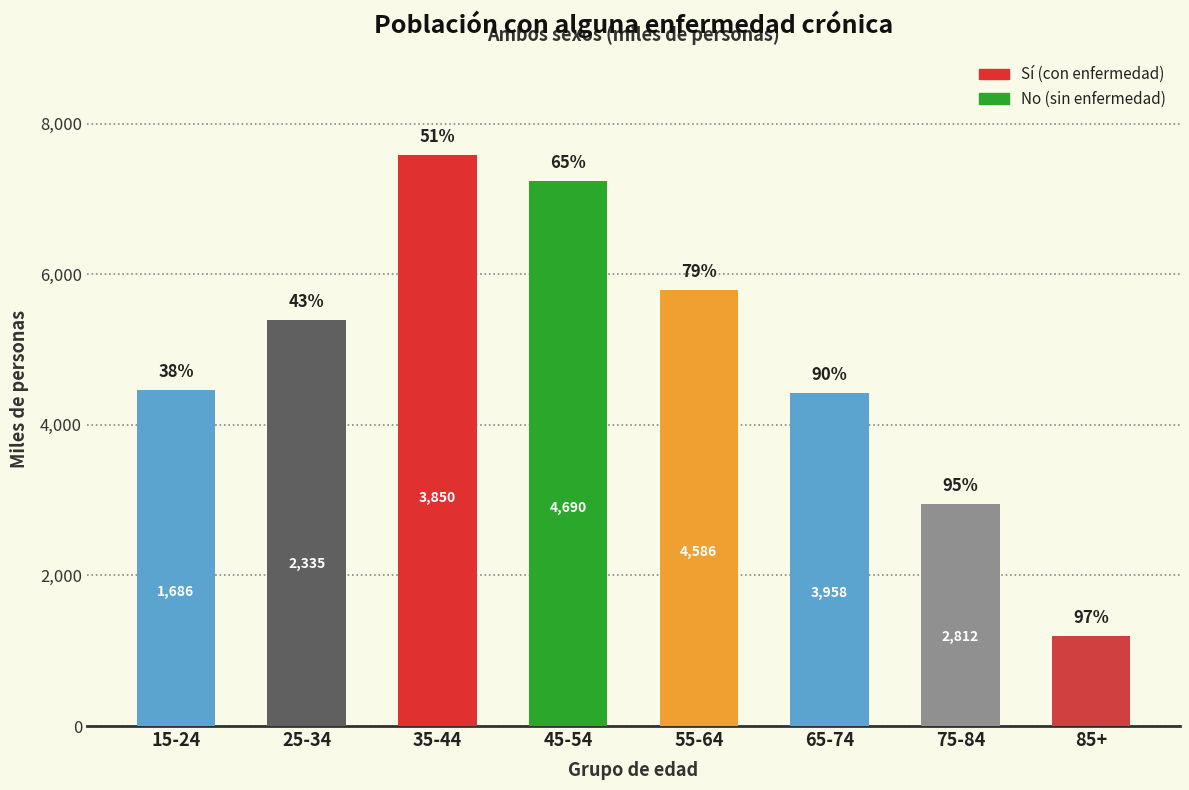

Which label corresponds to the smallest value in the chart?

85+